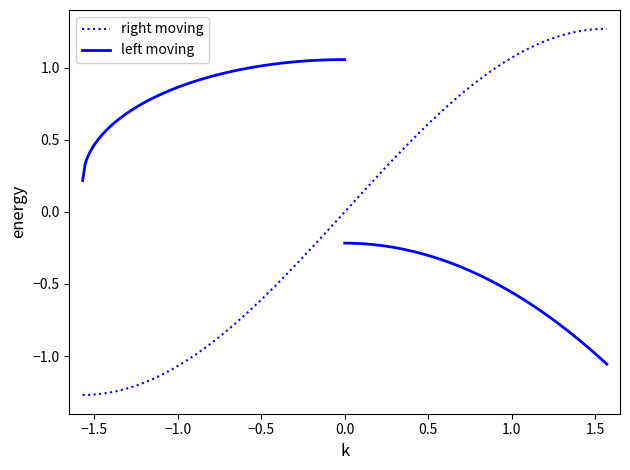

The left moving series shows -0.3 at 6. True or false?

False